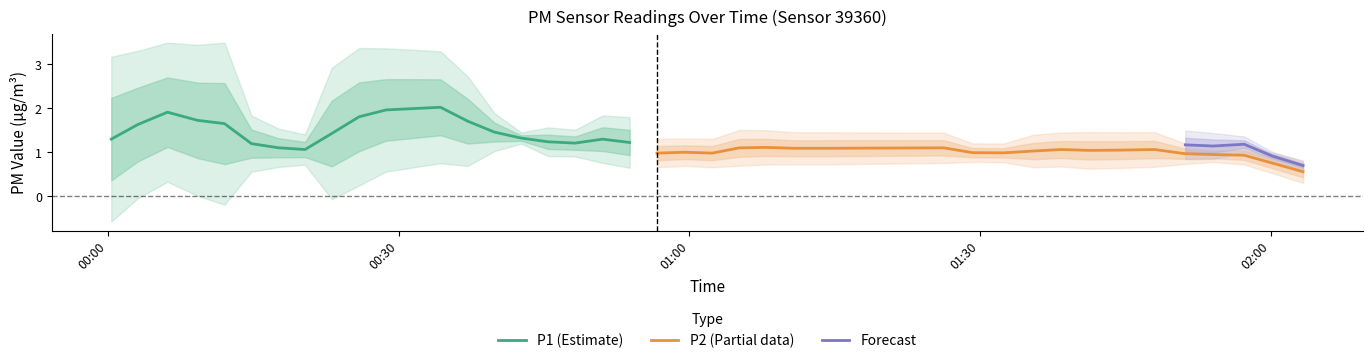

True or false: P1 has more than 2 points higher than both neighbors.

True